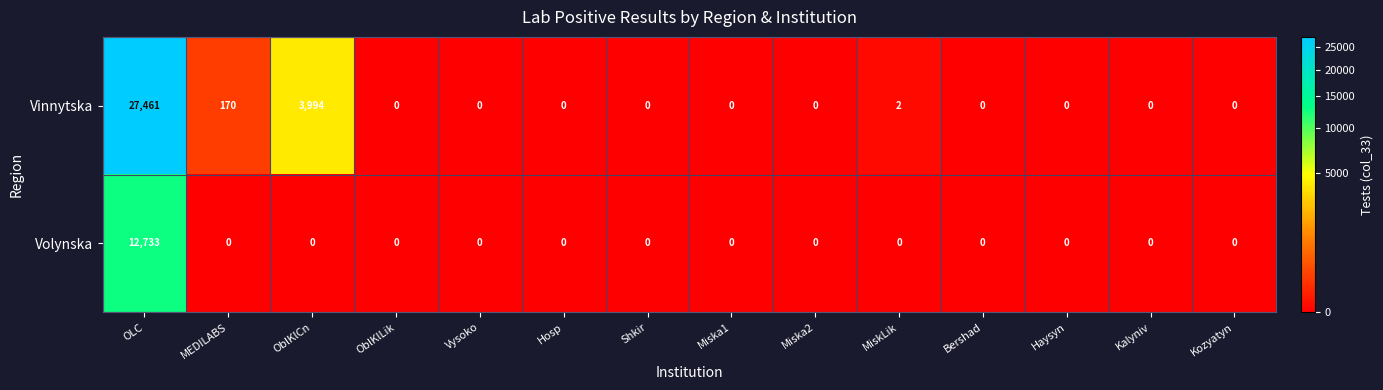

At which category is the sum across all series the highest?

OLC